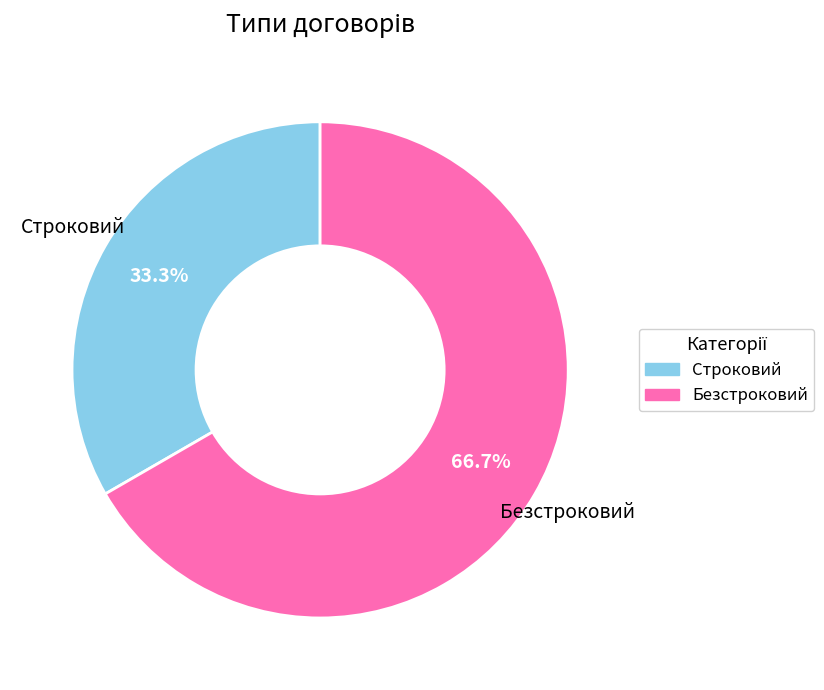

What percentage do Строковий and Безстроковий together represent?

100.0%